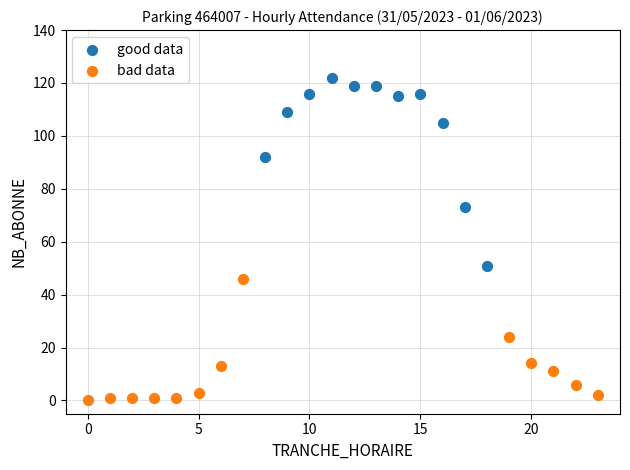

Which series reaches the minimum Y coordinate?

bad data